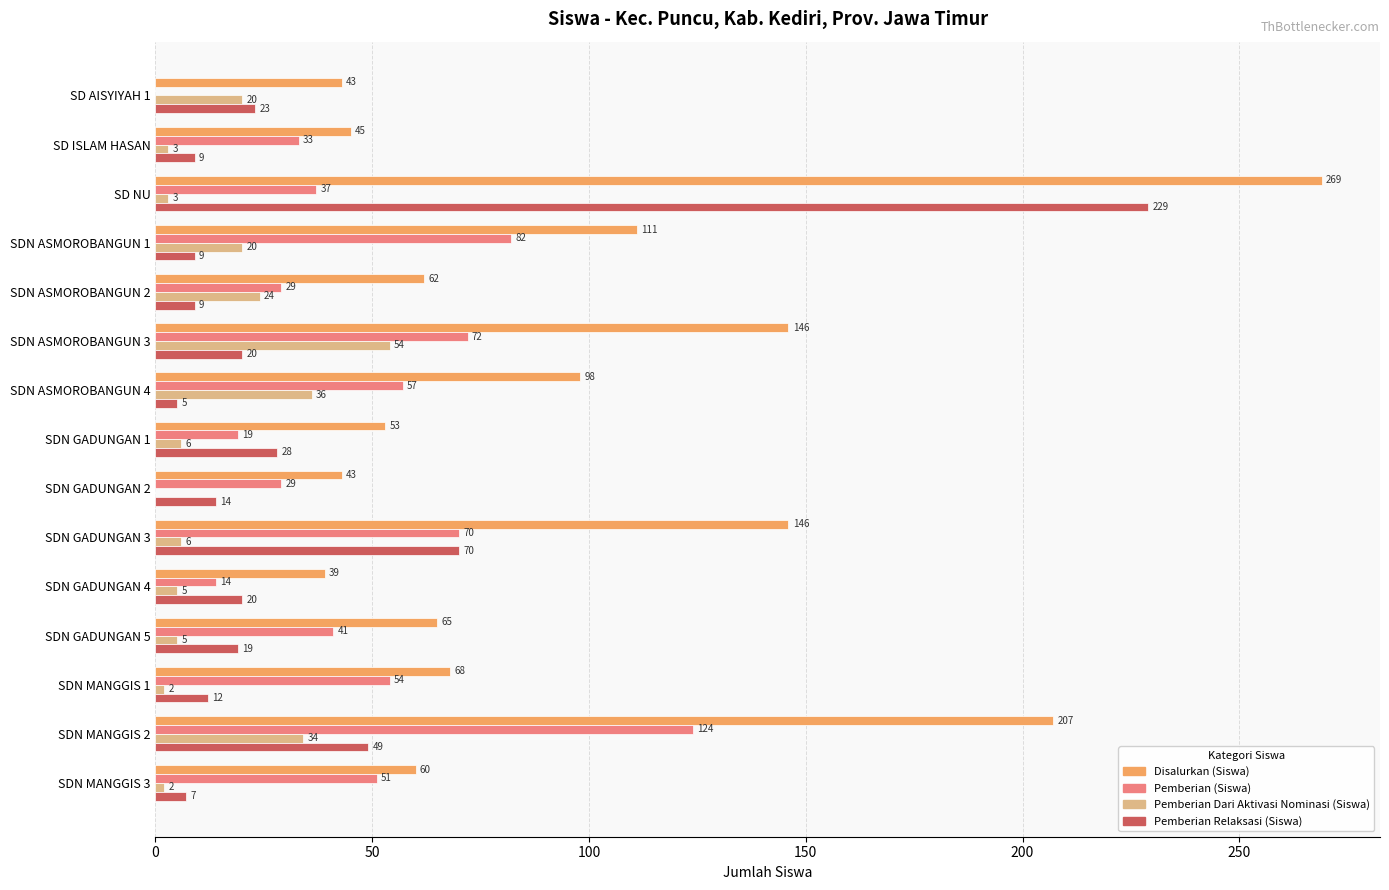

What is the sum of the Pemberian (Siswa) values at SD ISLAM HASAN and SDN GADUNGAN 1?

52